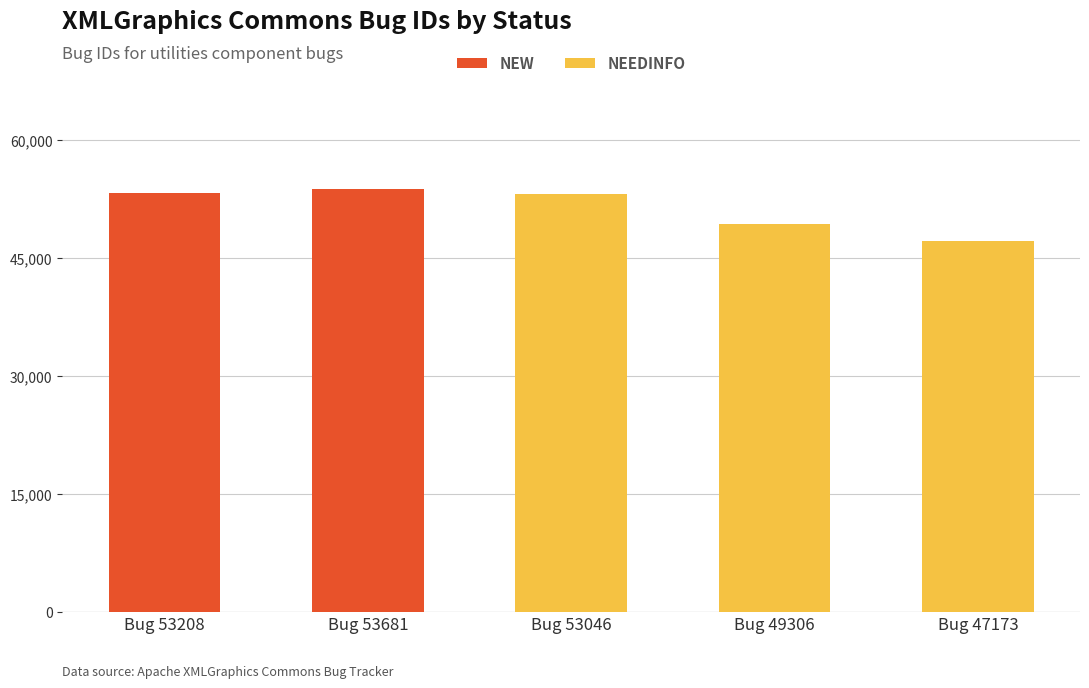

Is it true that NEW equals 0 at Bug 47173?

True